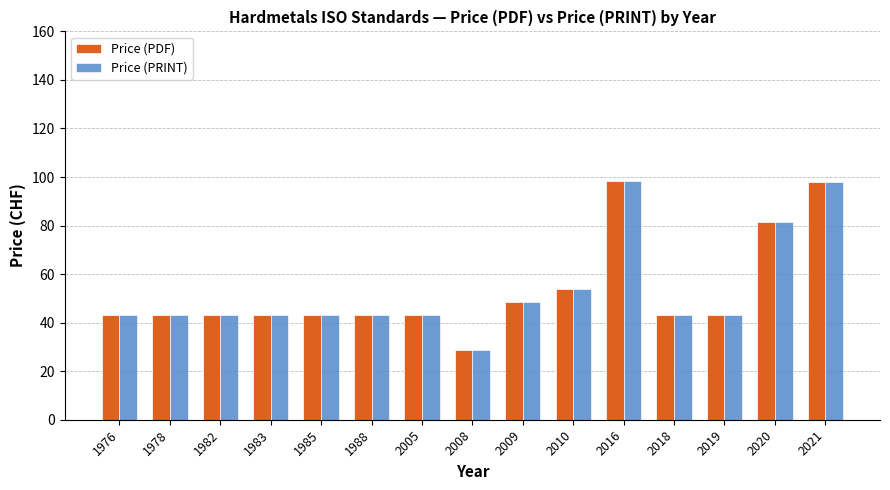

What is the minimum value for Price (PRINT)?

28.7